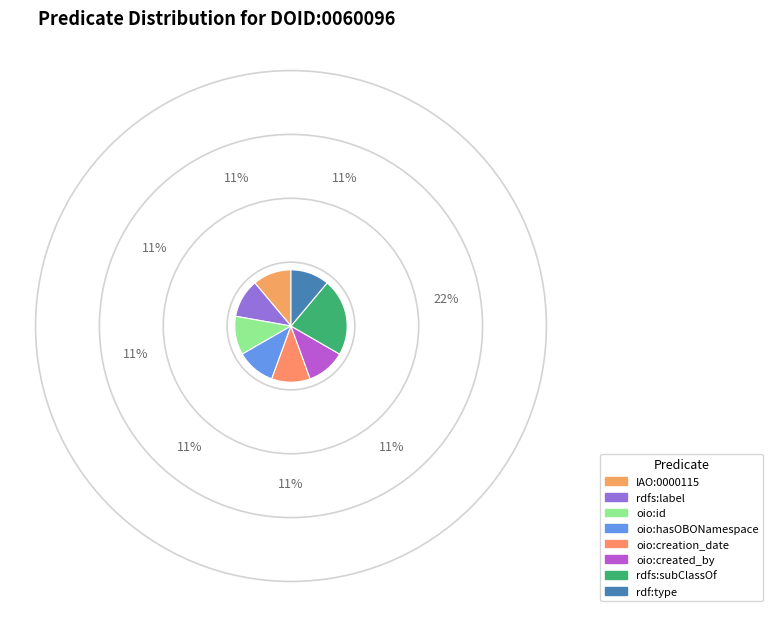

To the nearest percent, what is the difference between the largest and smallest slice percentages?

11%